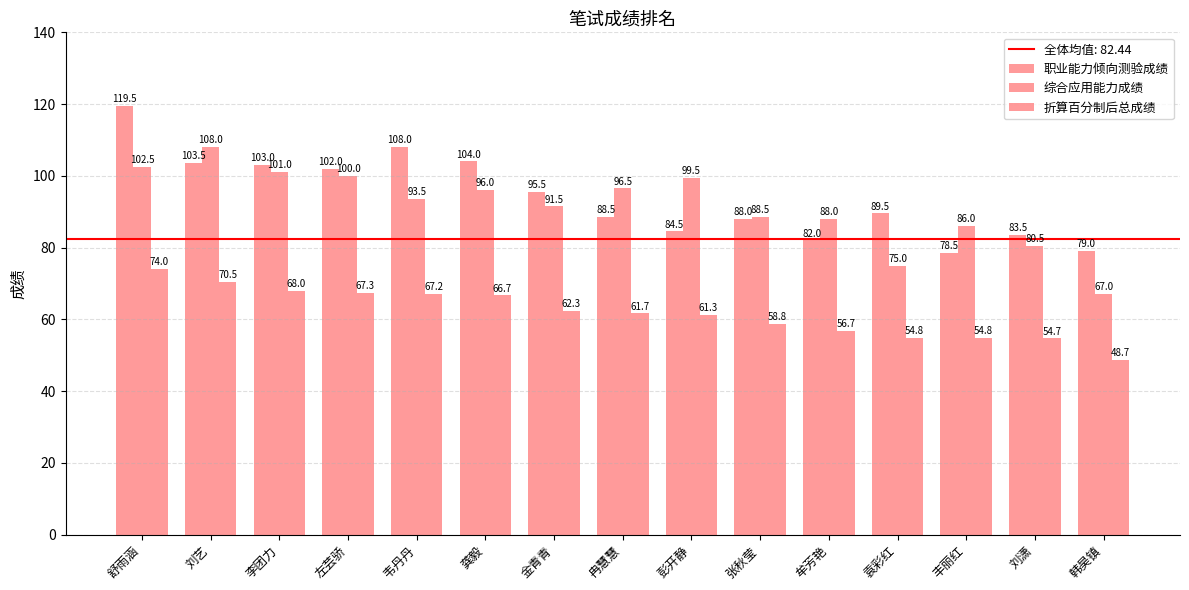

Where is 综合应用能力成绩 nearest to the value 87?

牟芳艳